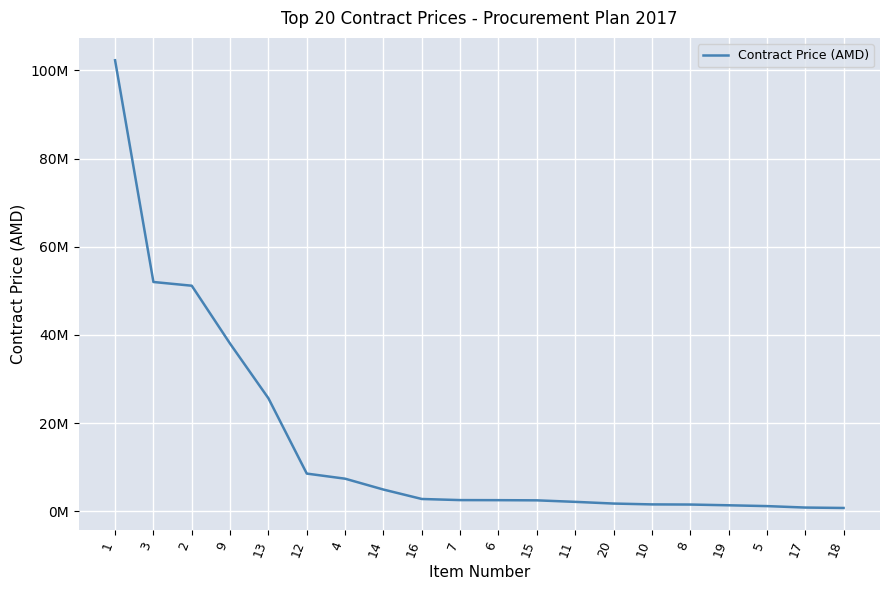

Which category has the lowest value across all series?

18